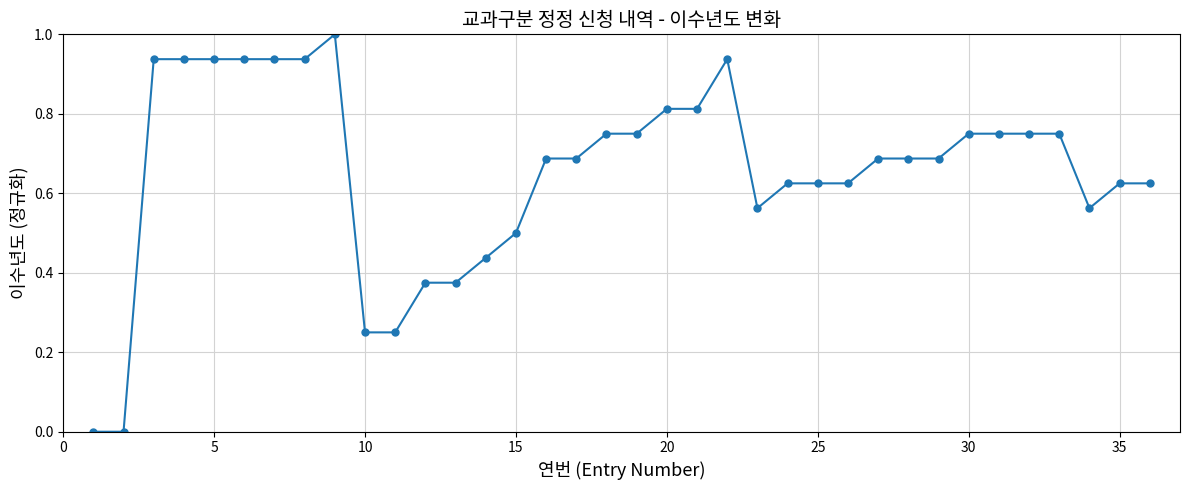

What is the greatest value displayed?

1.0